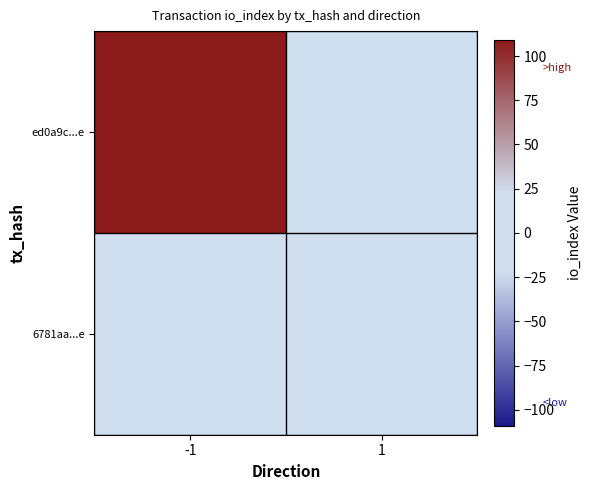

At -1, list the series in order from smallest to largest.

6781aa...e, ed0a9c...e